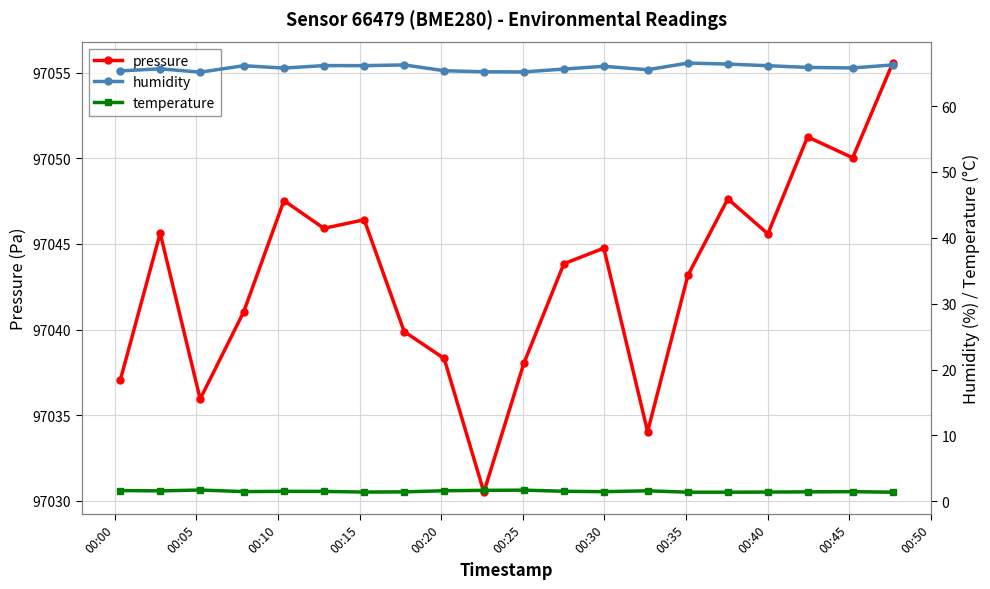

What is the value of the pressure point at the 20th from the left?

97055.6